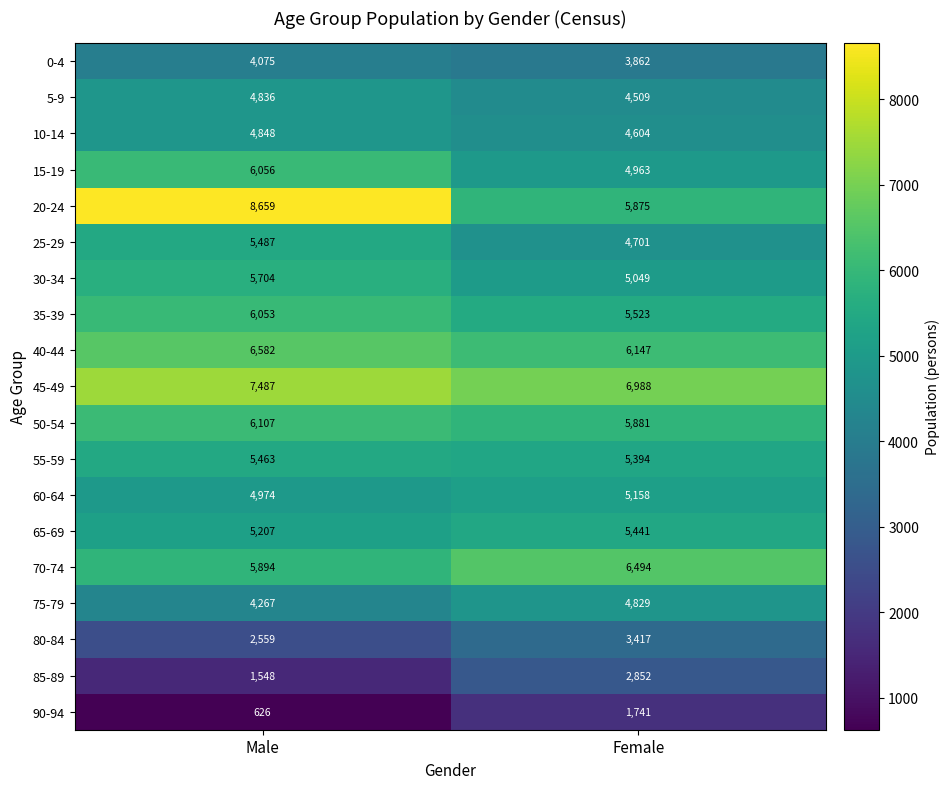

What is the difference between the maximum and minimum values in the 60-64 series?

184